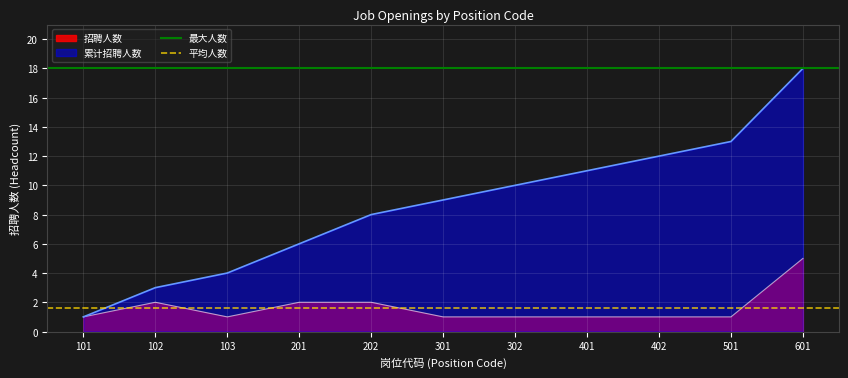

What is the maximum value for 招聘人数?

5